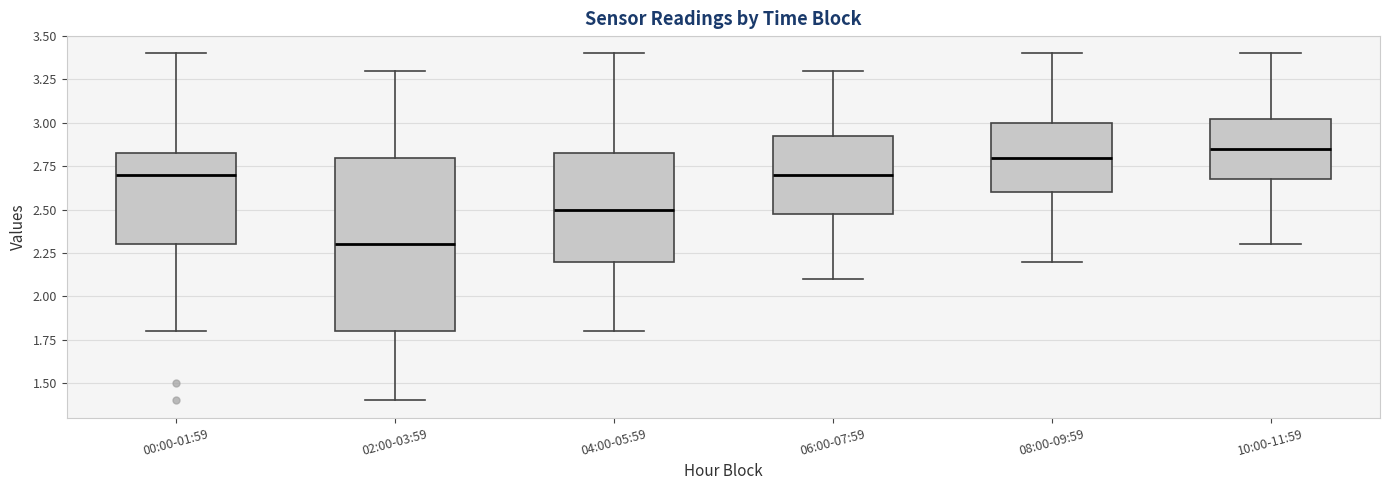

Reading left to right, read every box against the y-axis: the position of its median line, the range the box covers, and the ends of its whiskers. The values are not printed on the chart, so give them approximately, as read against the axis.

00:00-01:59: median 2.70, box 2.30 to 2.85, whiskers 1.80 to 3.40
02:00-03:59: median 2.30, box 1.80 to 2.80, whiskers 1.40 to 3.30
04:00-05:59: median 2.50, box 2.20 to 2.85, whiskers 1.80 to 3.40
06:00-07:59: median 2.70, box 2.50 to 2.95, whiskers 2.10 to 3.30
08:00-09:59: median 2.80, box 2.60 to 3.00, whiskers 2.20 to 3.40
10:00-11:59: median 2.85, box 2.70 to 3.05, whiskers 2.30 to 3.40